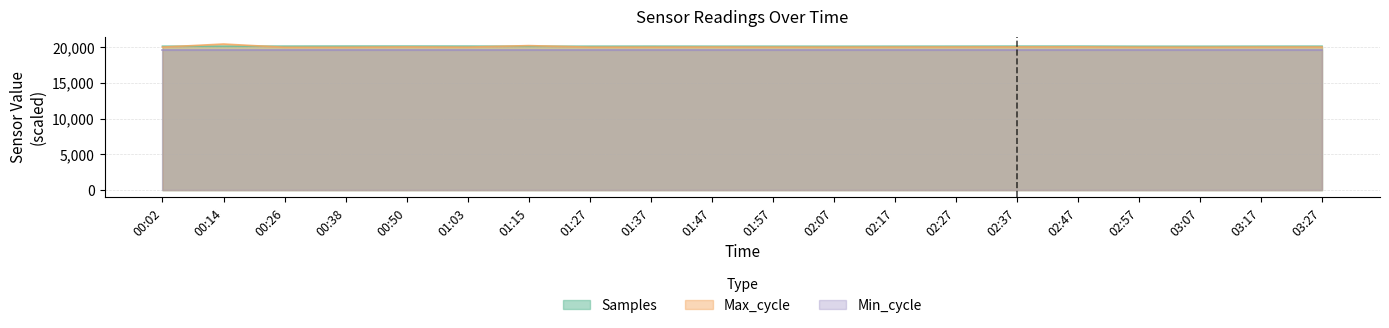

Count the number of categories in the chart.

20